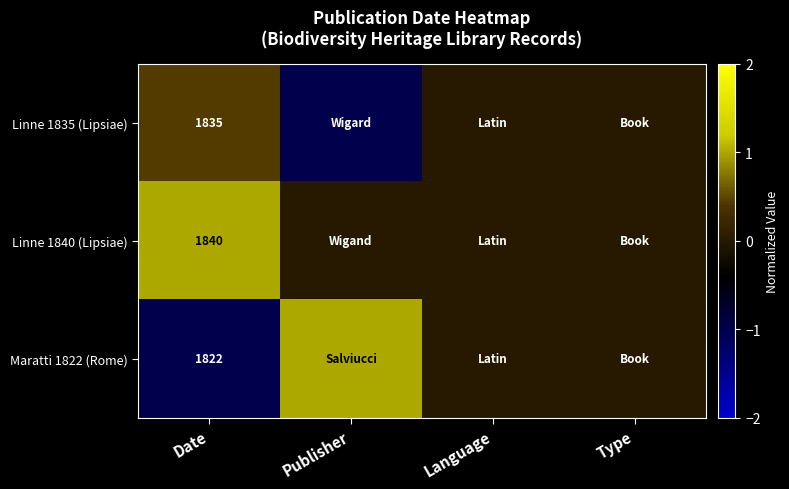

Is it true that Maratti 1822 (Rome) equals 1822 at Date?

True